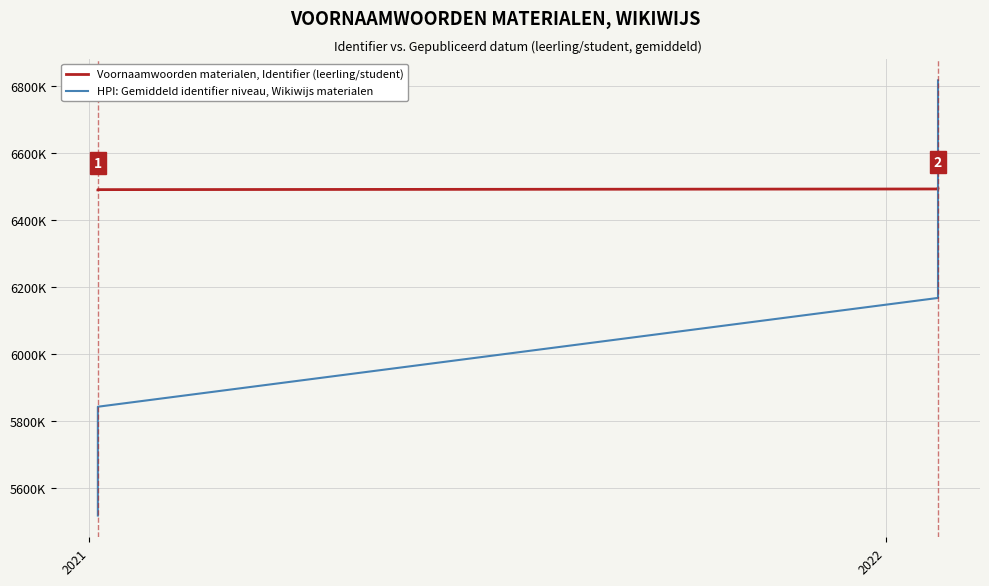

What is the difference between the maximum and minimum values in the HPI: Gemiddeld identifier niveau, Wikiwijs materialen series?

1300754.2